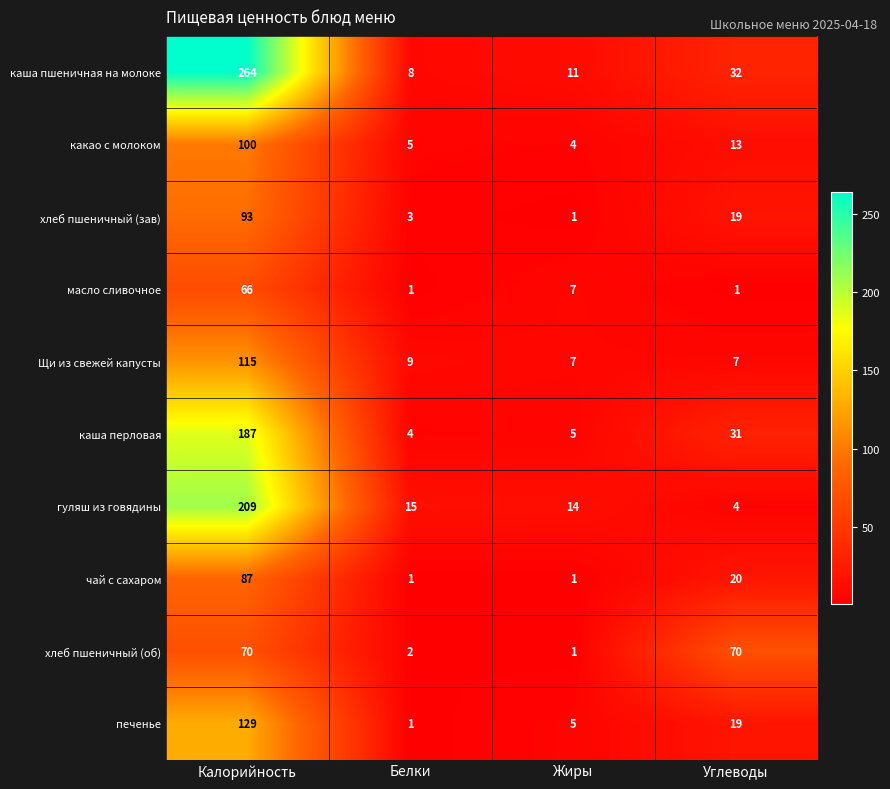

What is the difference between the second highest and second lowest values in the хлеб пшеничный (об) series?

68